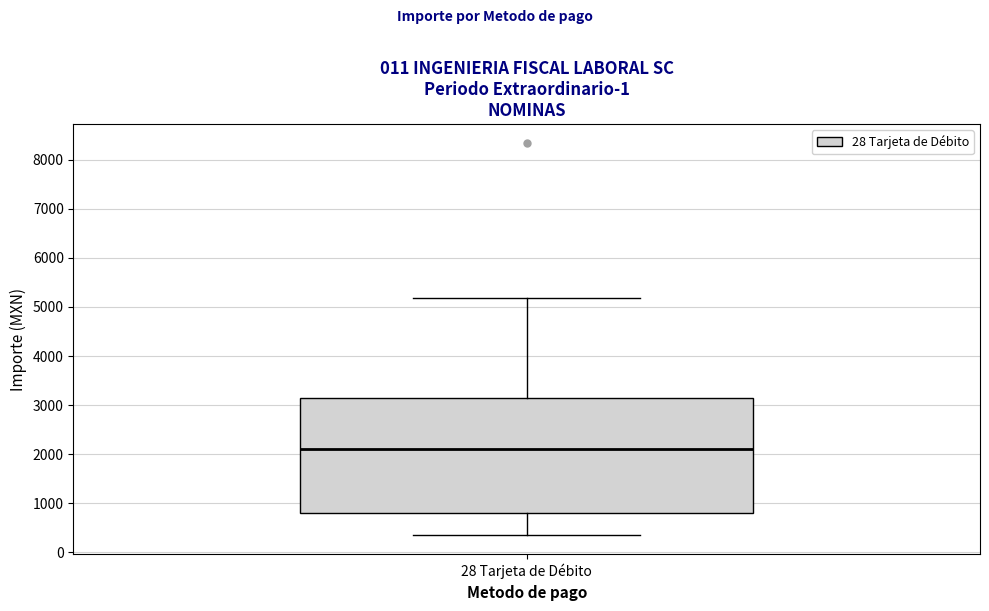

Transcribe this box plot: give where the median line is, the range the box spans, and where the two whiskers end, as read against the y-axis. The values are not printed on the chart, so give them approximately, as read against the axis.

median 2100, box 800 to 3100, whiskers 400 to 5200